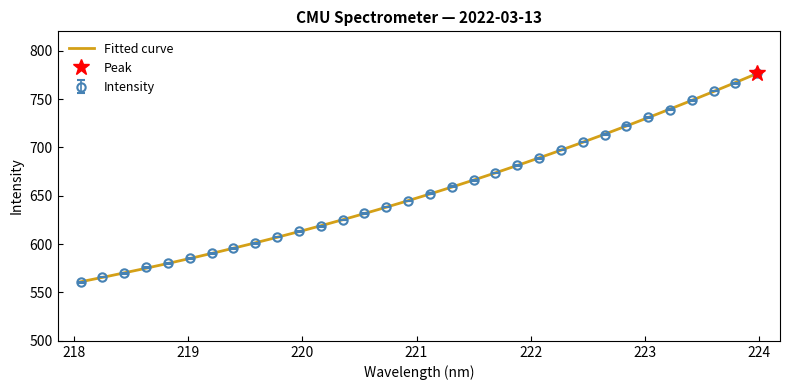

Reading right to left, transcribe all the data shown in this chart.

223.9802=776.8	223.7895=766.3	223.5987=758.2	223.408=748.8	223.2172=739.0	223.0264=731.0	222.8355=722.4	222.6447=713.3	222.4538=705.6	222.263=697.3	222.0721=688.7	221.8812=681.5	221.6902=673.6	221.4993=665.8	221.3083=659.3	221.1174=652.3	220.9264=644.7	220.7354=638.4	220.5444=631.9	220.3533=625.0	220.1623=618.5	219.9712=613.2	219.7801=607.2	219.589=600.9	219.3979=595.6	219.2067=590.3	219.0156=585.1	218.8244=580.0	218.6332=575.9	218.442=569.7	218.2508=566.1	218.0596=560.6